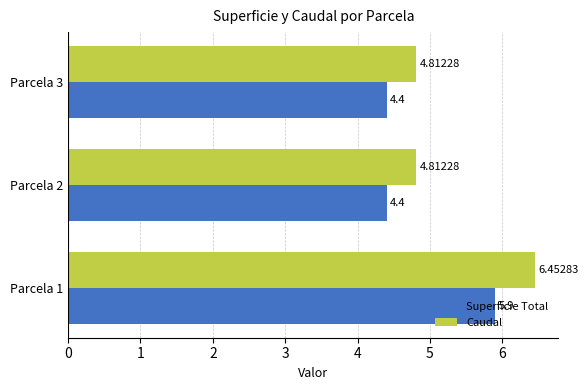

What is the difference between the maximum and minimum values in the Superficie Total series?

1.5